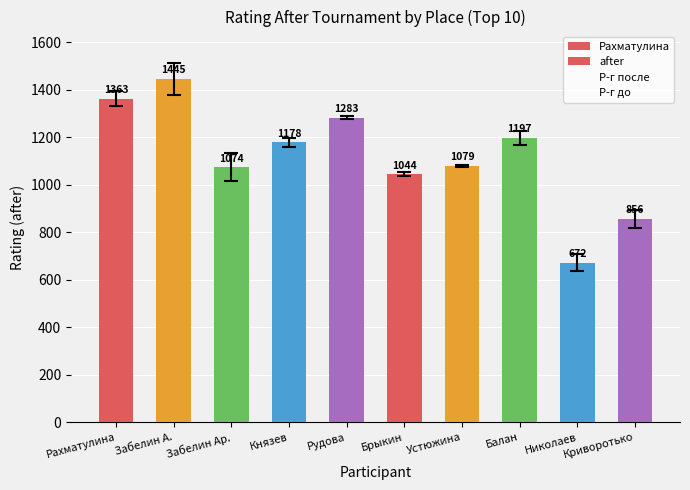

How many distinct data groups are displayed?

1